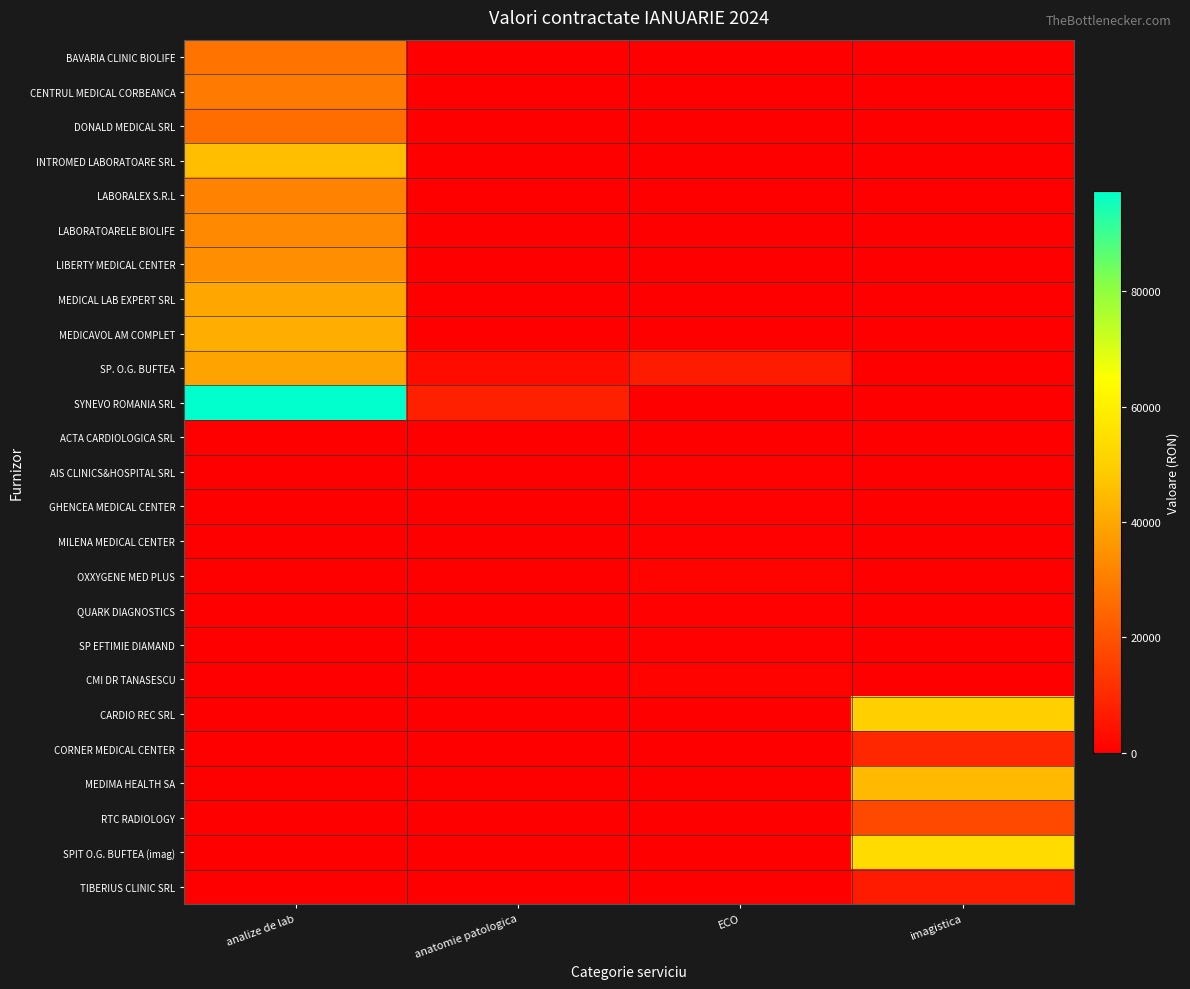

Which series has the largest total across all categories?

SYNEVO ROMANIA SRL